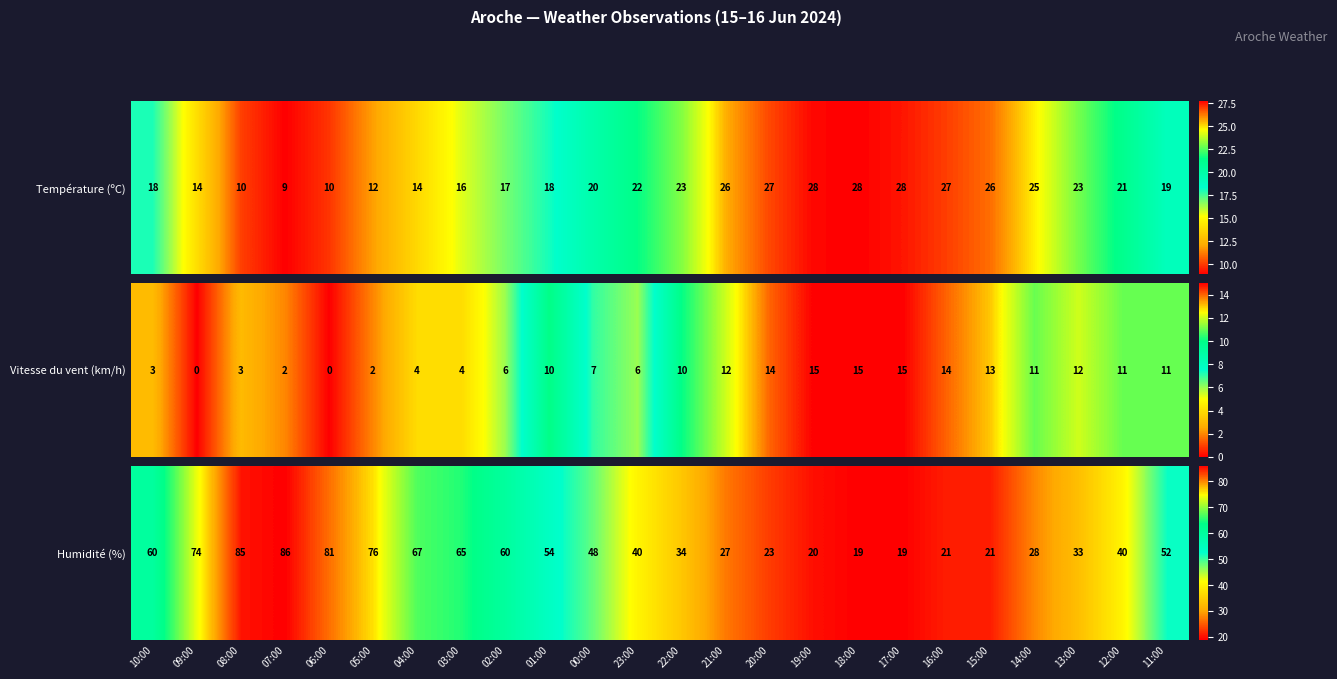

What is the difference between the second highest and minimum values?

66